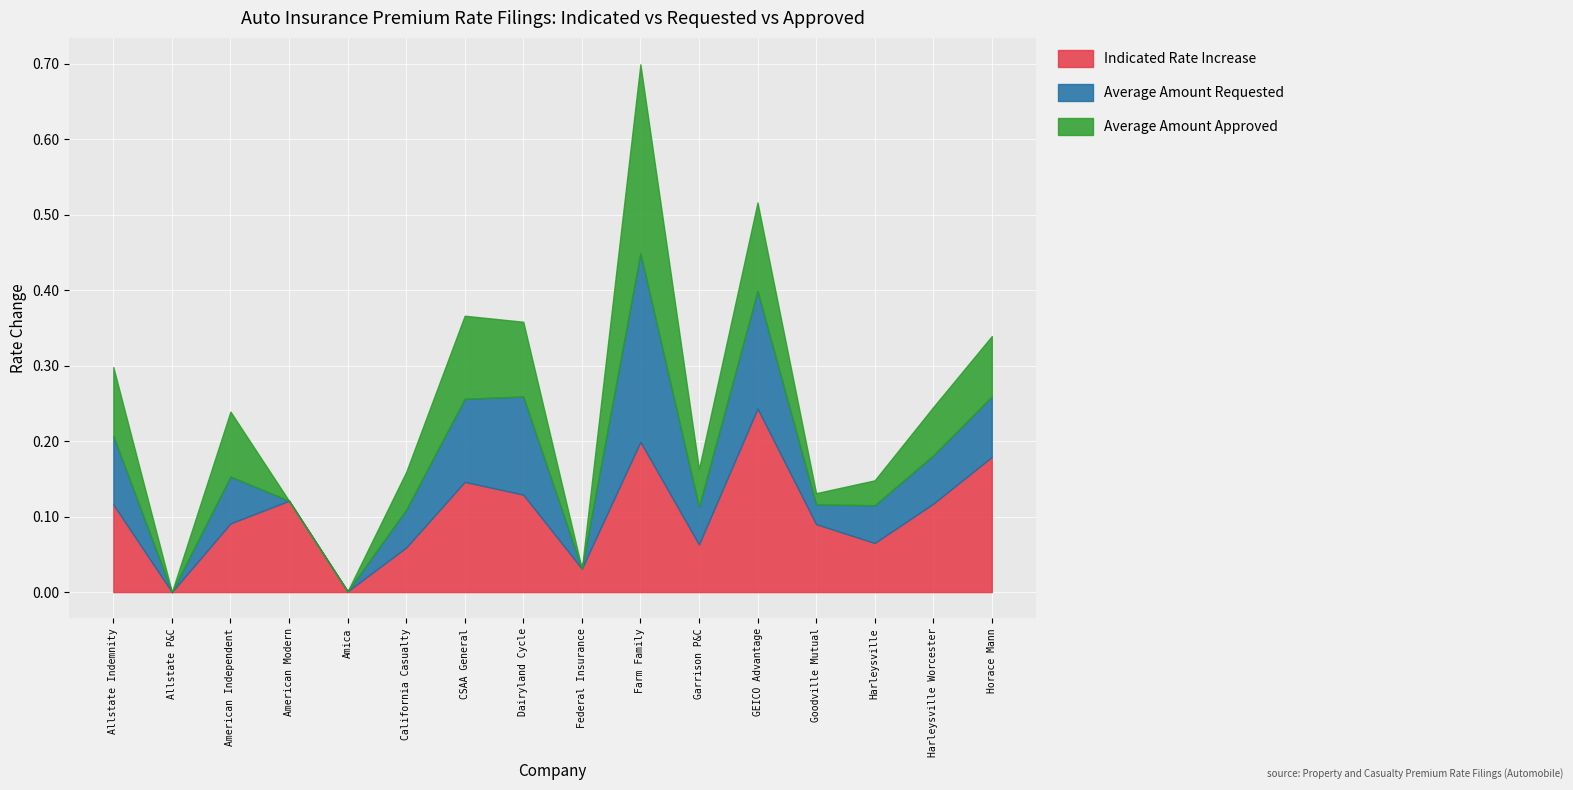

Which category has the highest value in the Indicated Rate Increase series?

GEICO Advantage